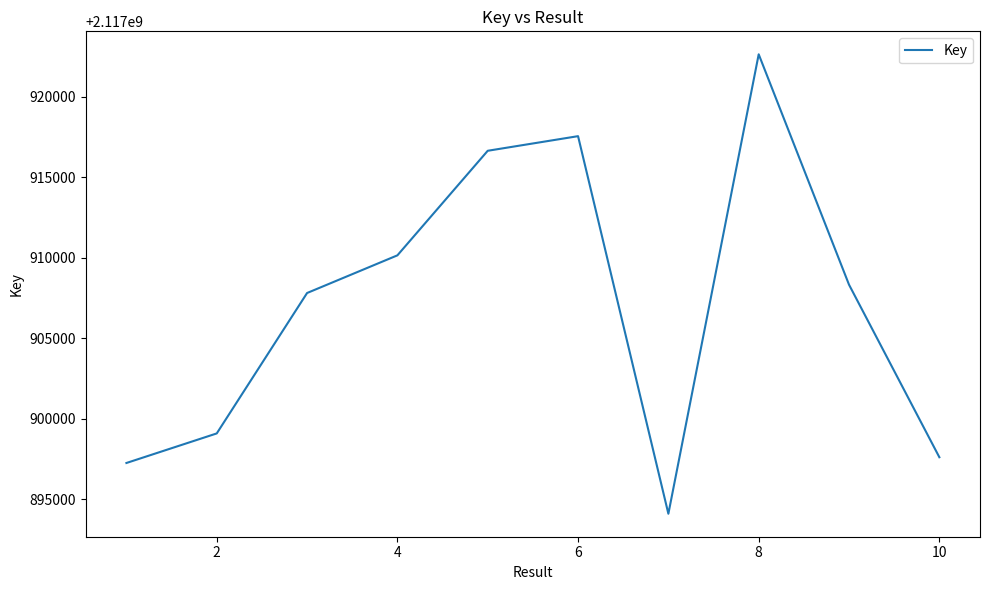

What is the smallest value displayed?

2117894102